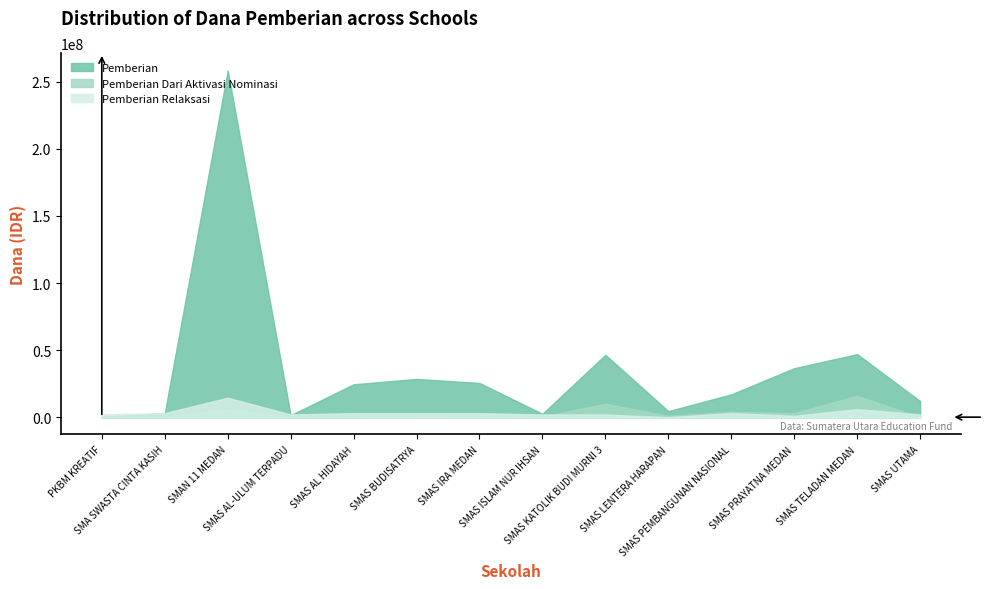

How many data points in Pemberian Relaksasi are above 3000000?

2